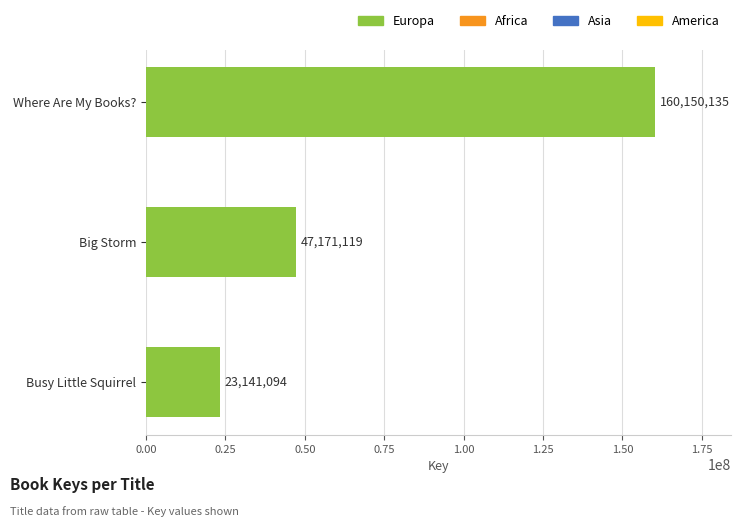

How many data points are less than 47171119?

1